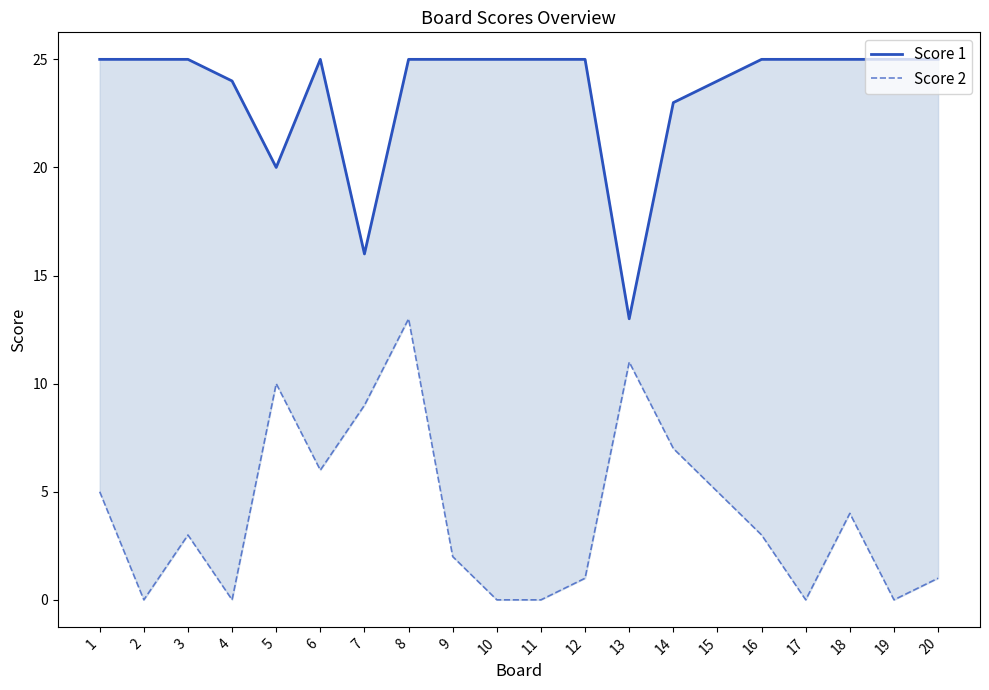

Read the Score 2 value at 7, to the nearest 10.

10